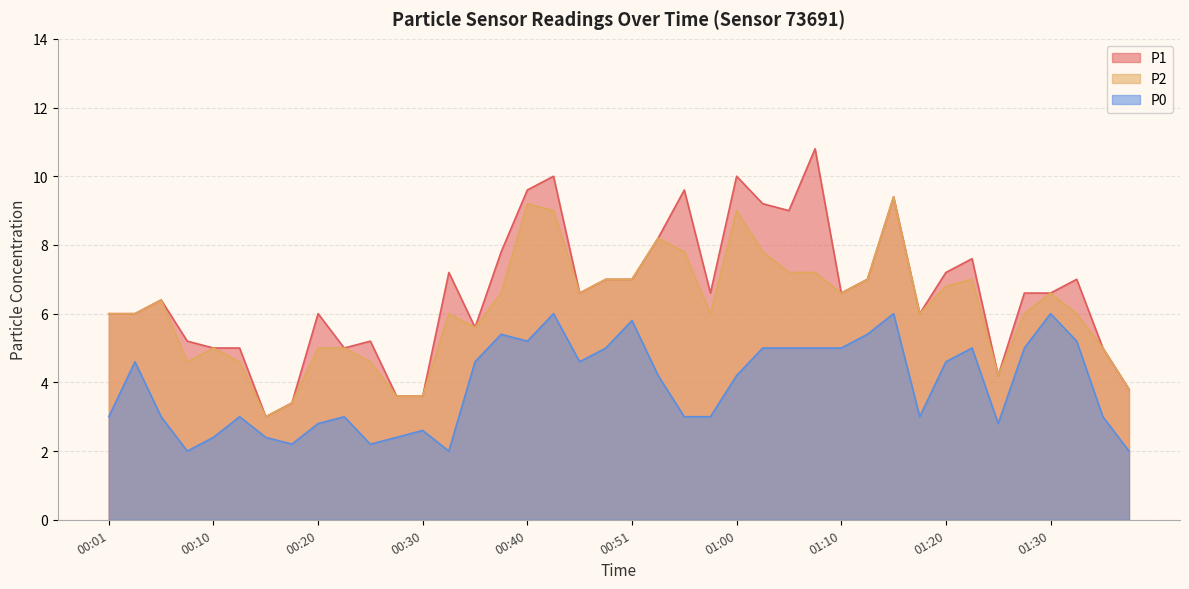

How many distinct data groups are displayed?

3